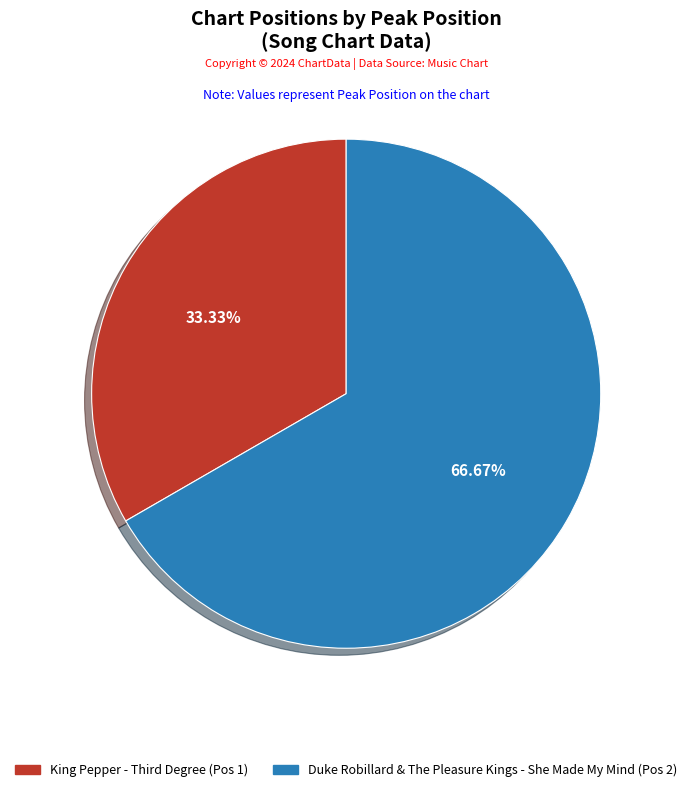

To the nearest percent, what is the average slice percentage?

50%